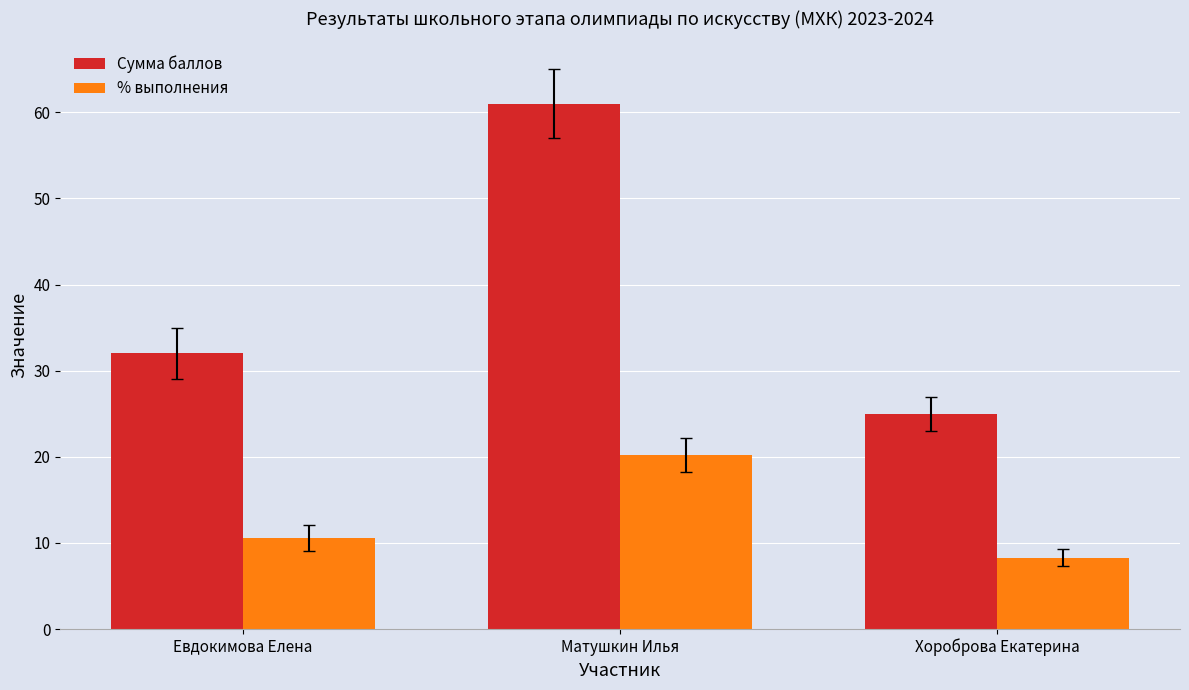

True or false: % выполнения has a value of 10.6 at Евдокимова Елена.

True